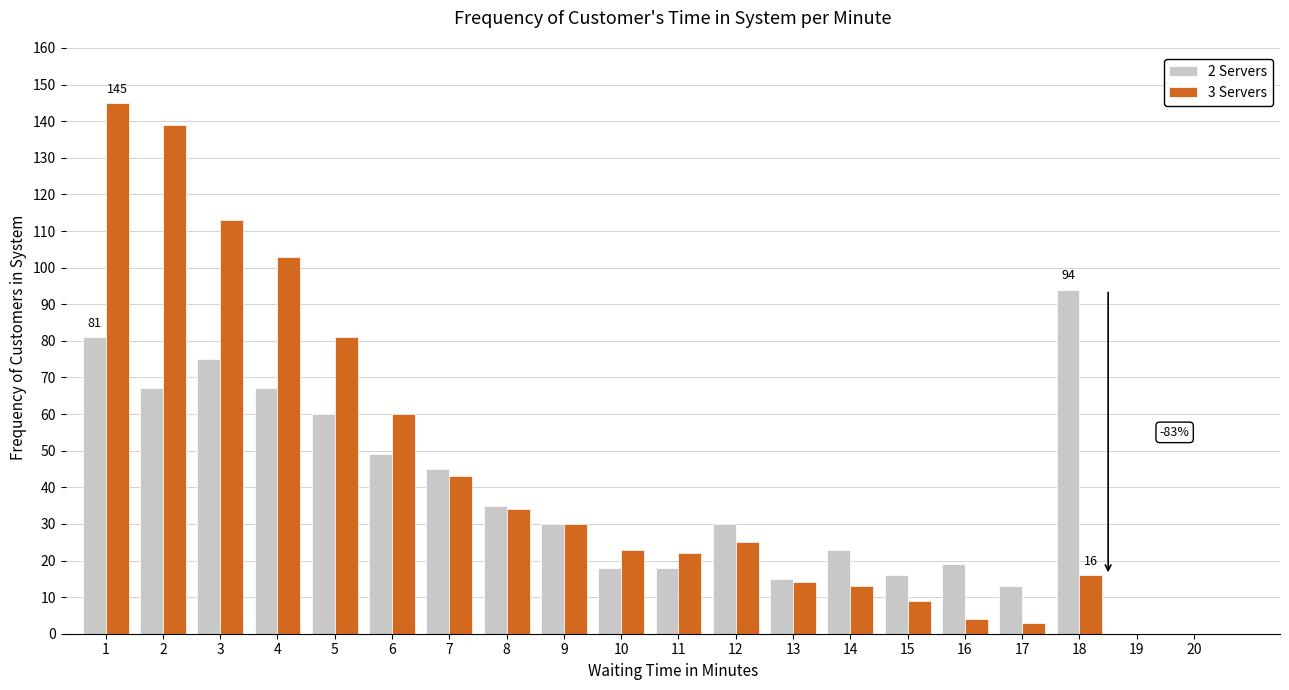

Which series changed the most between 7 and 18?

2 Servers